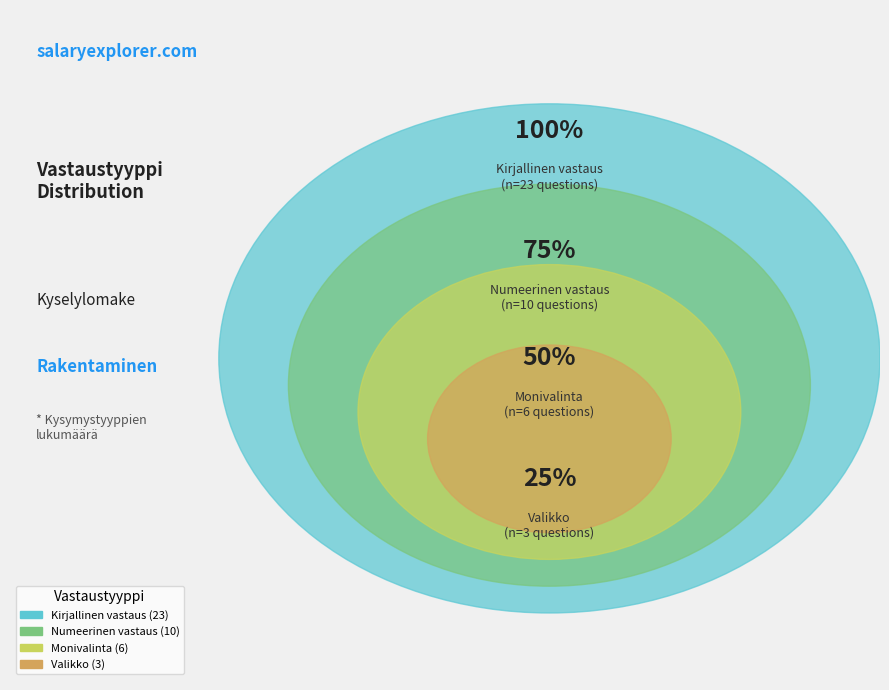

To the nearest percent, what is the average slice percentage?

25%